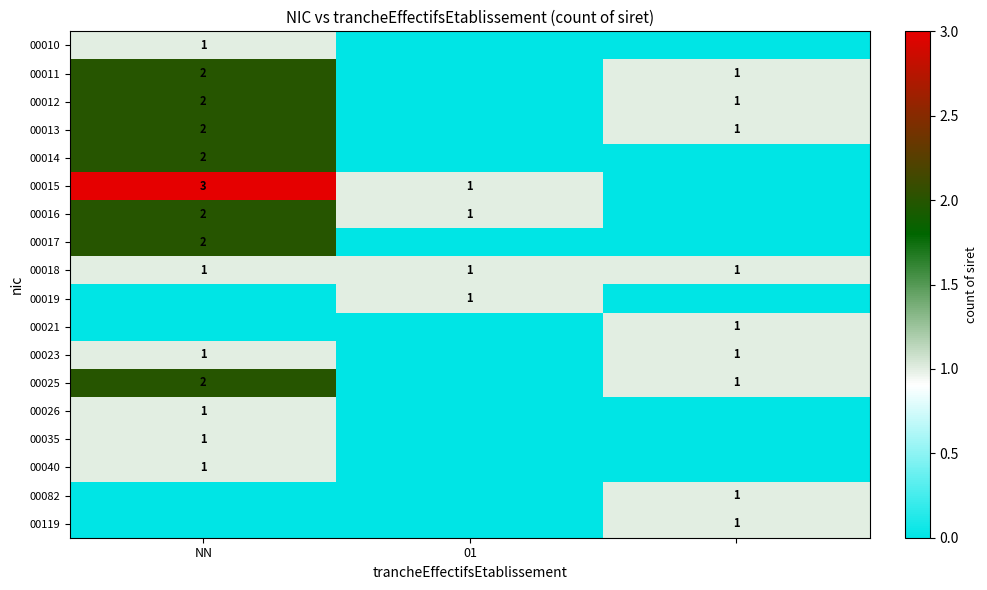

The 00011 series shows 2 at NN. True or false?

True